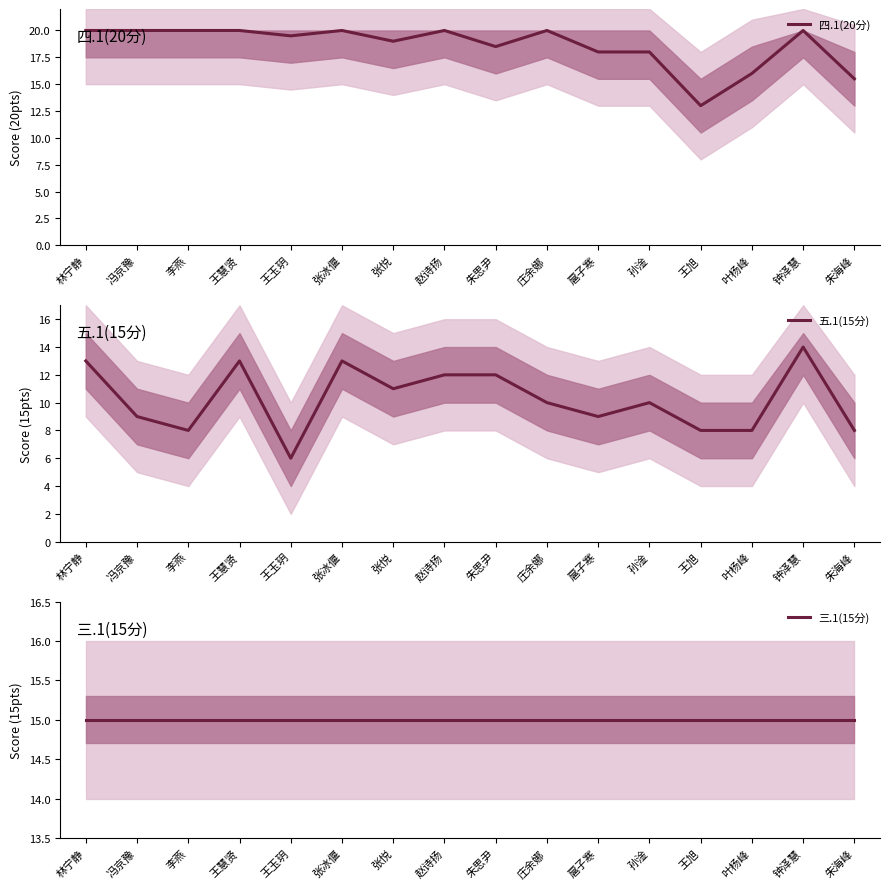

What are all the series names shown in the legend?

四.1(20分), 五.1(15分), 三.1(15分)